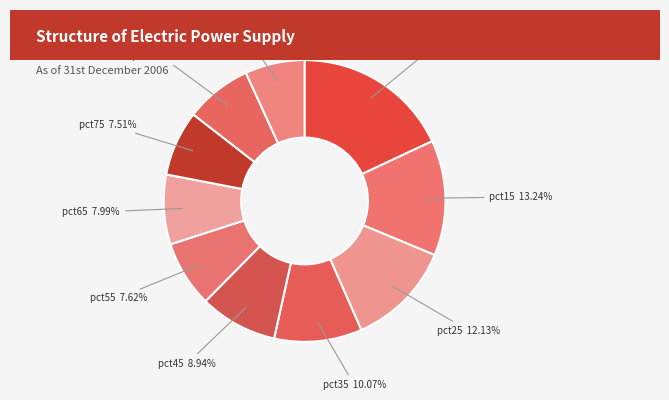

Which category has the biggest portion of the pie?

pct05